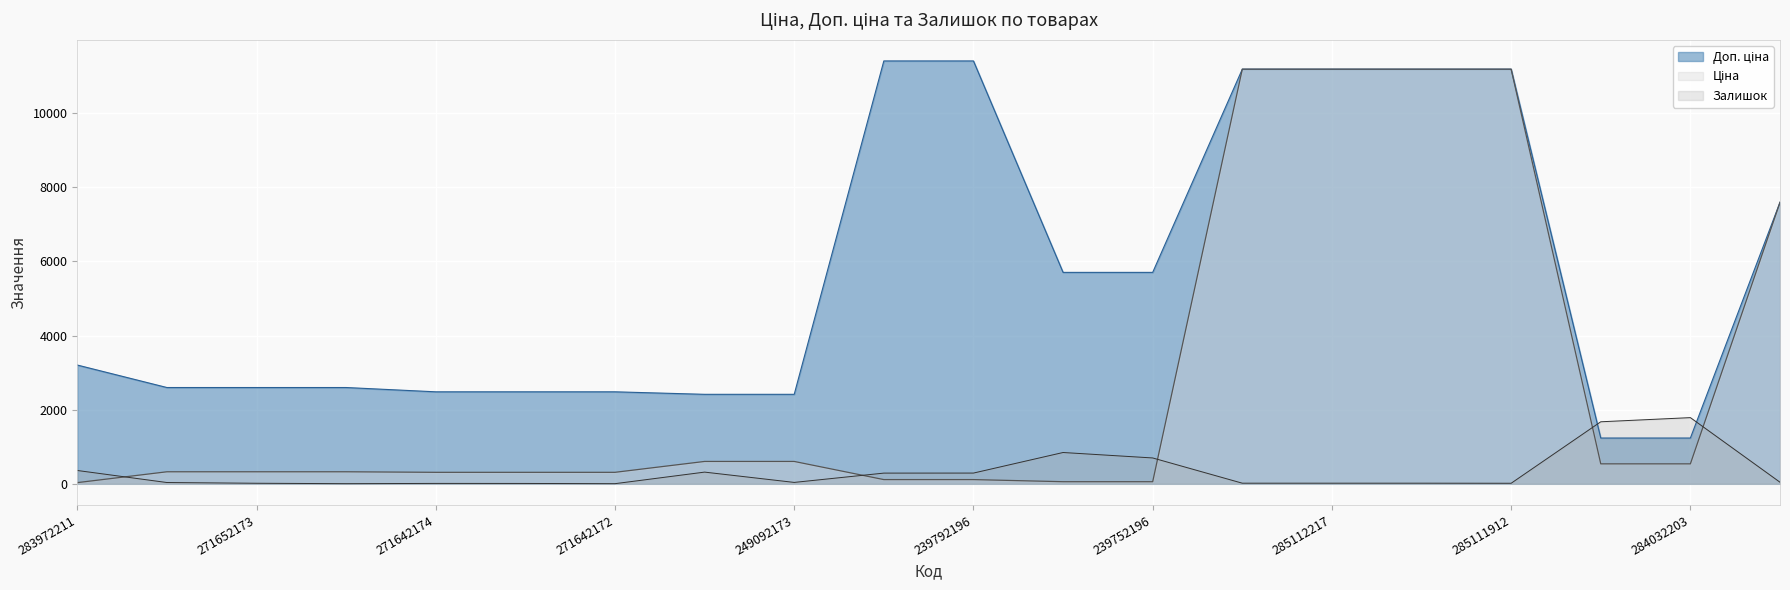

How many lines are shown in the chart?

3